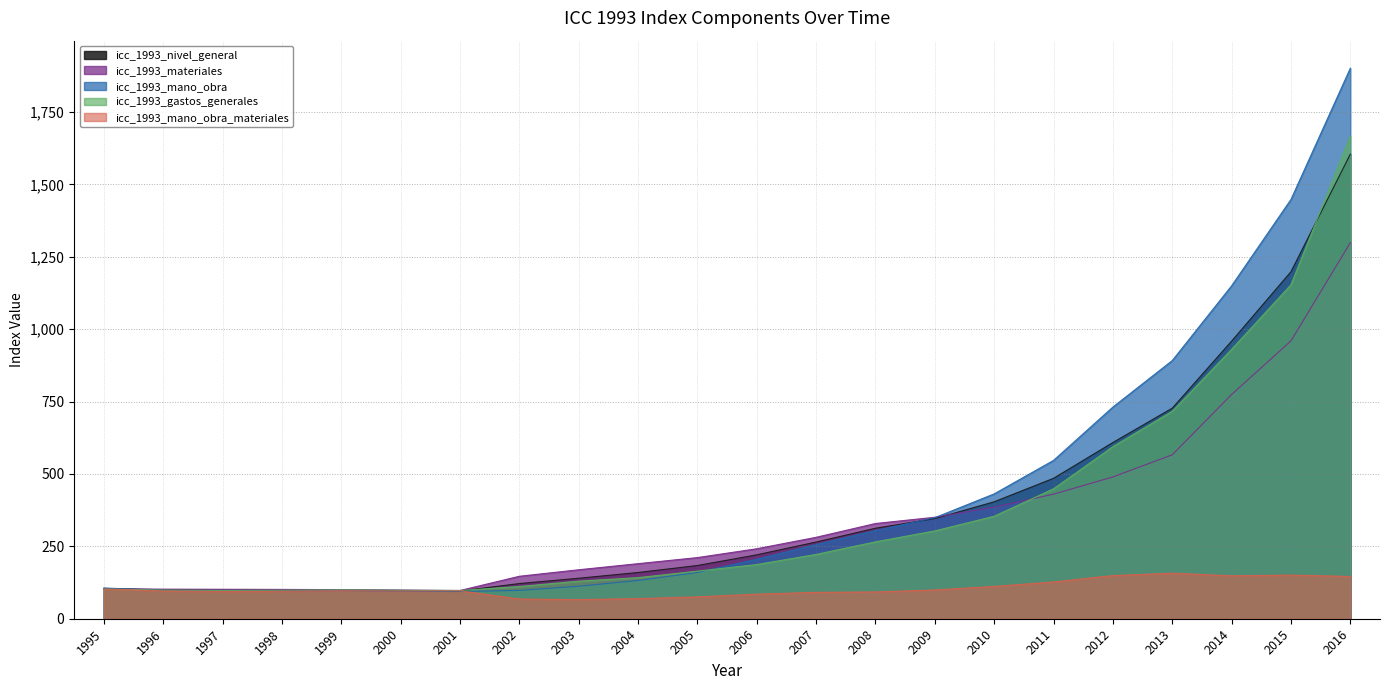

What is the spread (max minus min) of values at 2005?

135.7